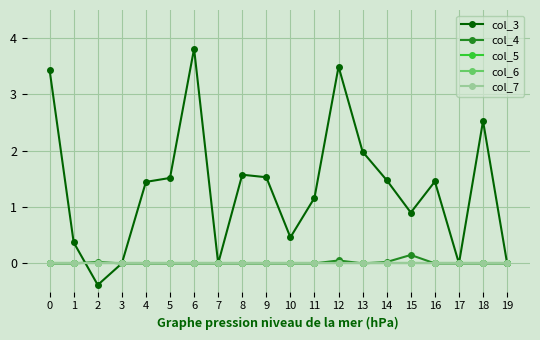

Is this an area chart (filled region under the line)?

No